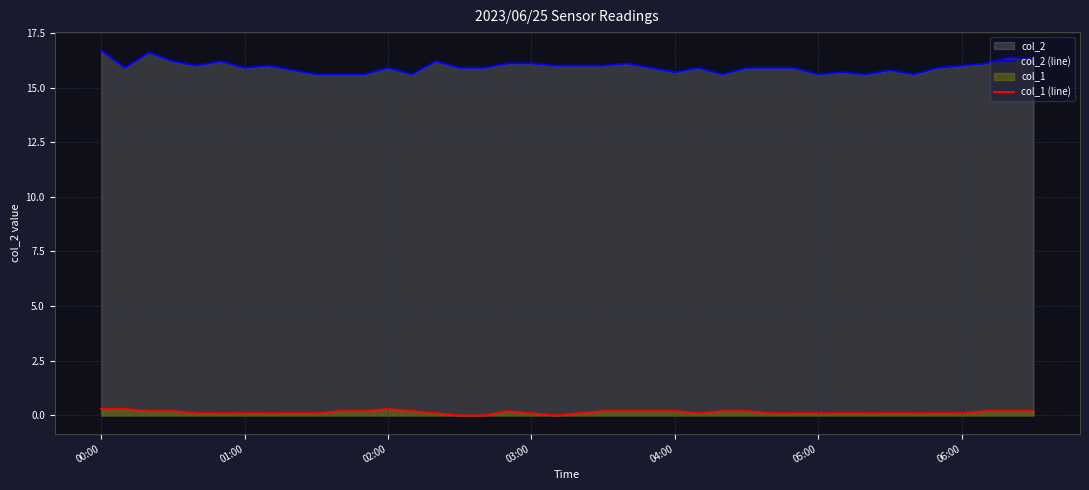

Rank the series by their average value, from lowest to highest.

col_1 (line), col_2 (line)